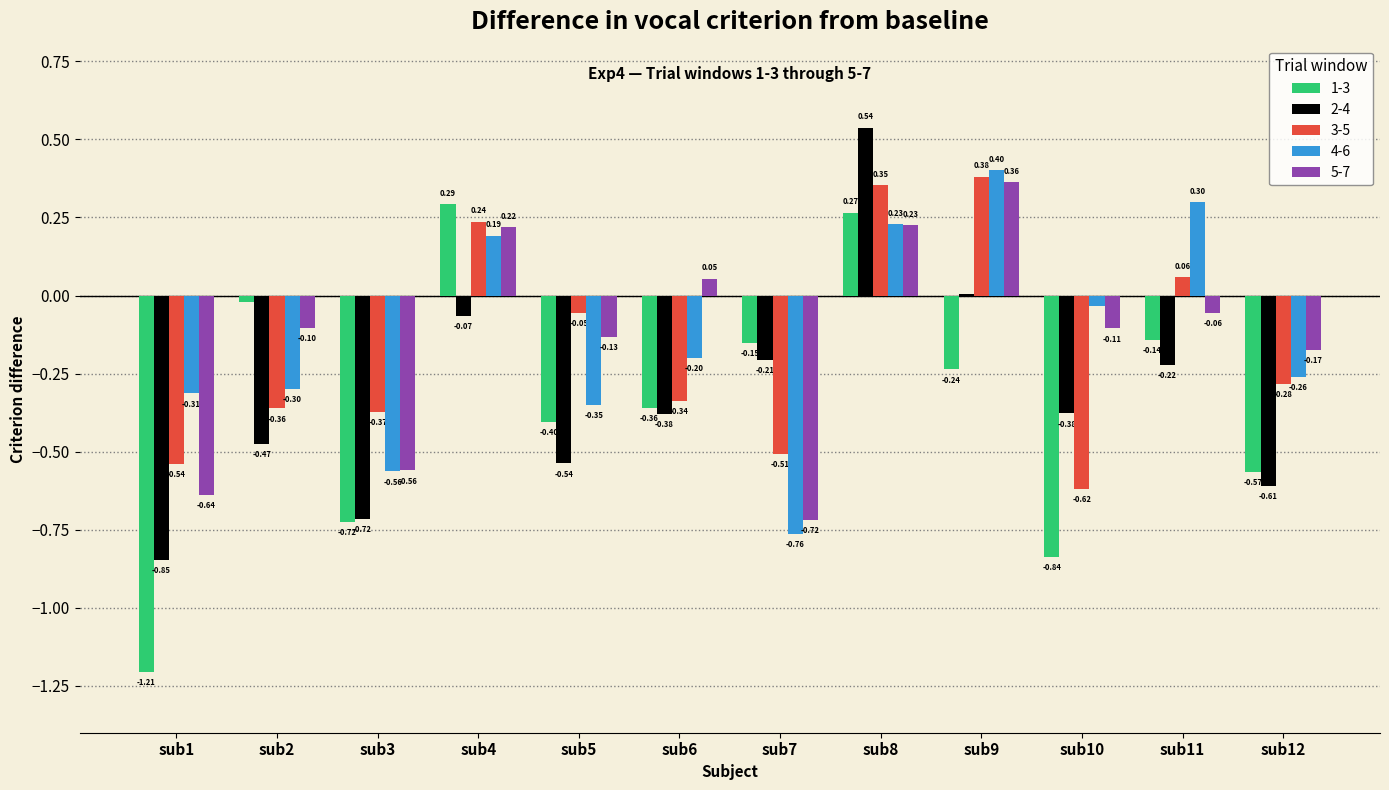

True or false: 2-4 has a value of -0.4 at sub6.

True